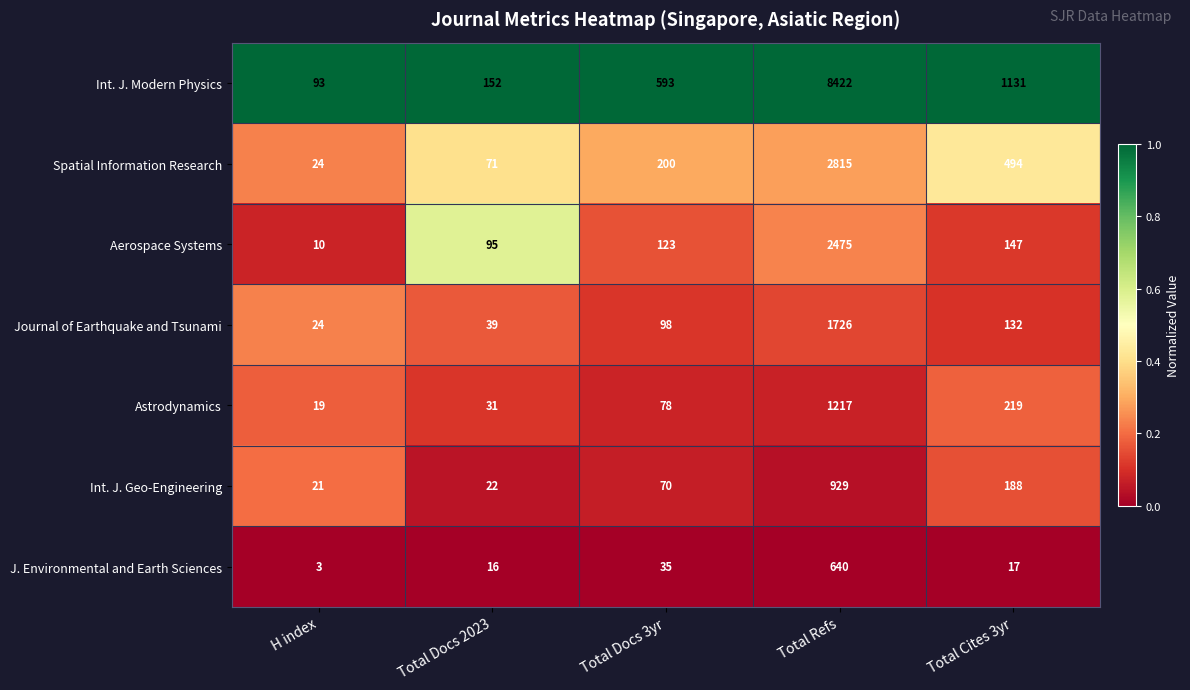

At which label is Int. J. Modern Physics closest to 4257?

Total Cites 3yr